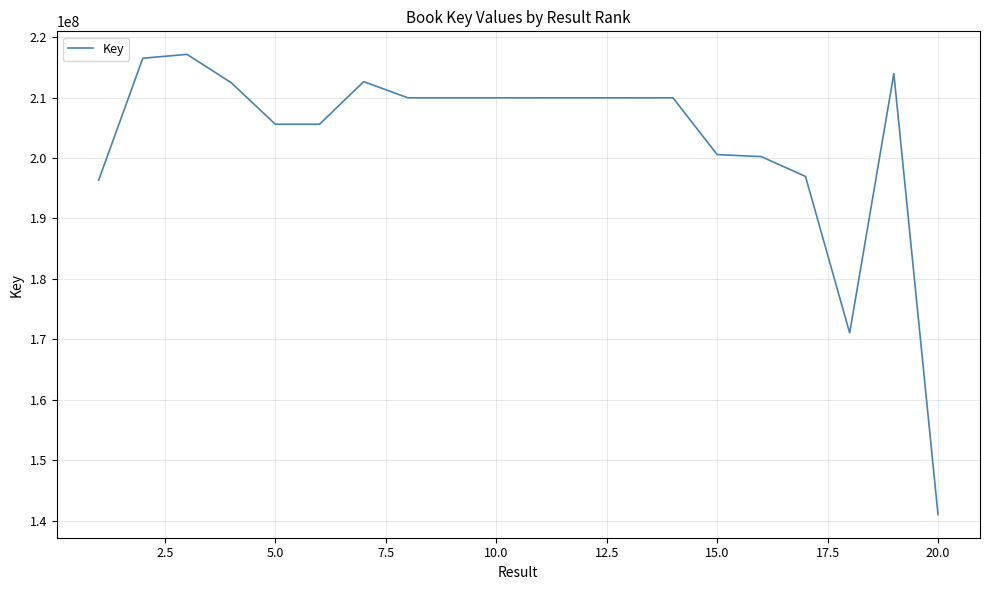

What is the maximum value shown in the chart?

217144826